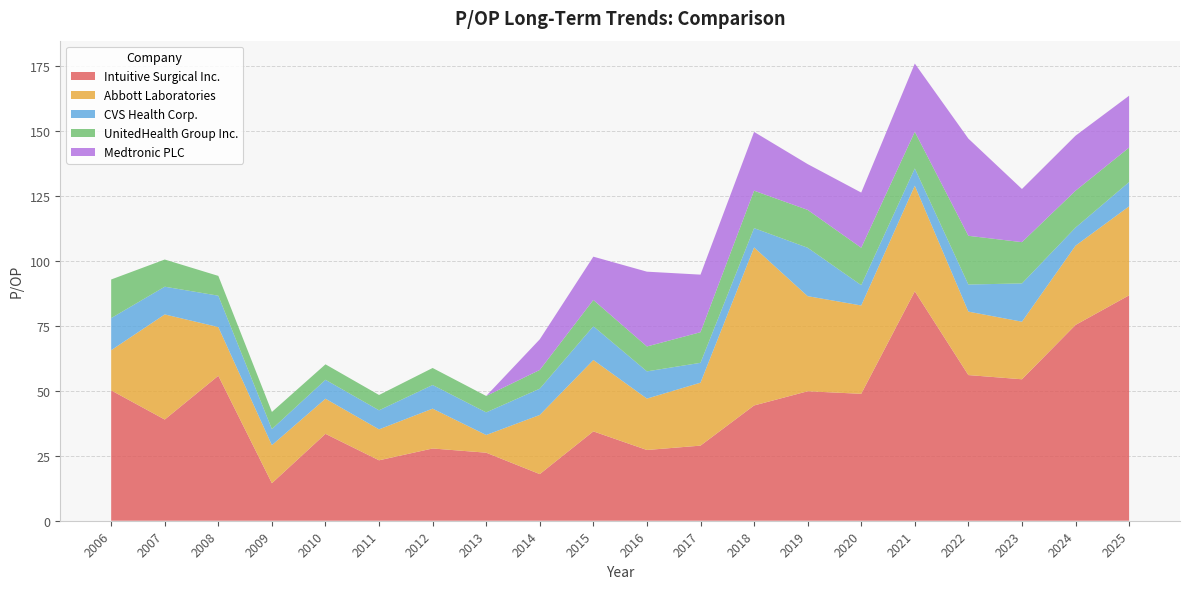

Reading left to right, extract all data points from this chart.

Intuitive Surgical Inc.: 50.2	39.0	55.8	14.4	33.5	23.3	27.8	26.2	18.0	34.4	27.2	28.9	44.4	49.9	48.9	88.4	56.1	54.5	75.4	86.8
Abbott Laboratories: 15.5	40.5	18.8	14.7	13.5	11.9	15.3	6.8	22.8	27.5	19.8	24.2	60.9	36.6	34.0	40.7	24.4	22.2	30.5	34.3
CVS Health Corp.: 12.4	10.7	12.1	6.2	7.3	7.3	9.1	8.7	10.1	13.0	10.5	7.7	7.4	18.6	7.8	6.7	10.4	14.8	7.0	9.4
UnitedHealth Group Inc.: 14.9	10.5	7.6	6.6	6.0	5.9	6.5	6.3	7.2	10.1	9.6	11.8	14.4	14.6	14.4	14.1	18.8	15.9	14.2	13.3
Medtronic PLC: 0.0	0.0	0.0	0.0	0.0	0.0	0.0	0.0	11.8	16.7	28.8	22.2	22.6	17.6	21.3	26.3	37.4	20.5	21.2	20.0